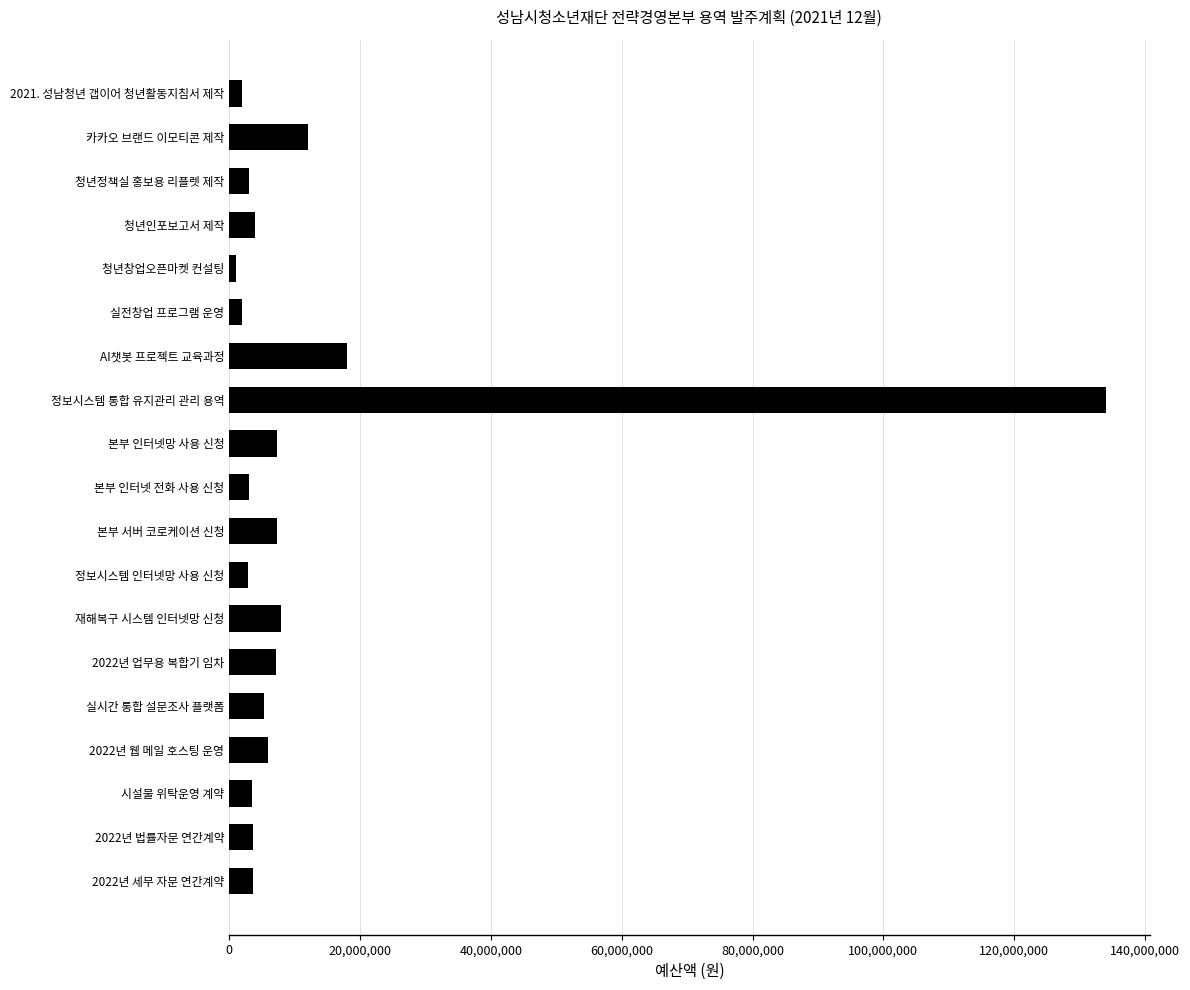

At which label is the value closest to 67492500?

AI챗봇 프로젝트 교육과정